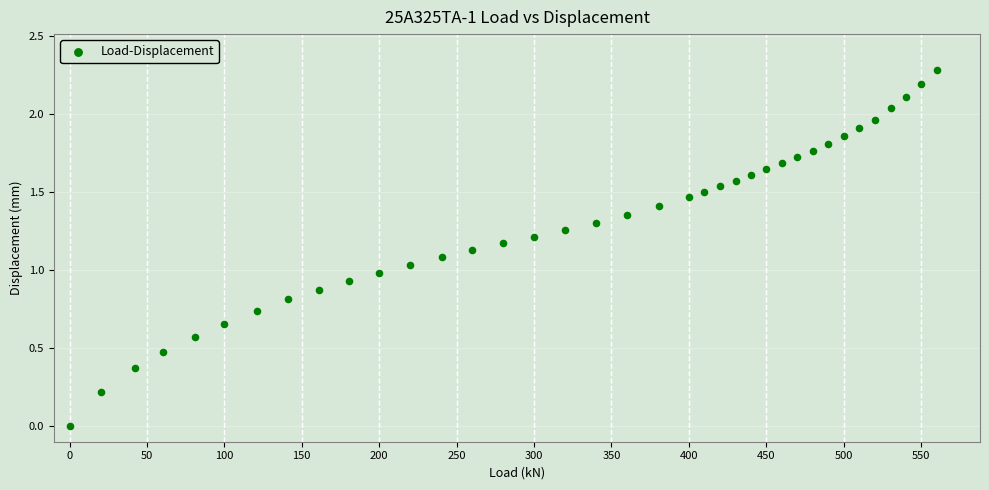

What is the range of Y values (max minus min)?

2.3